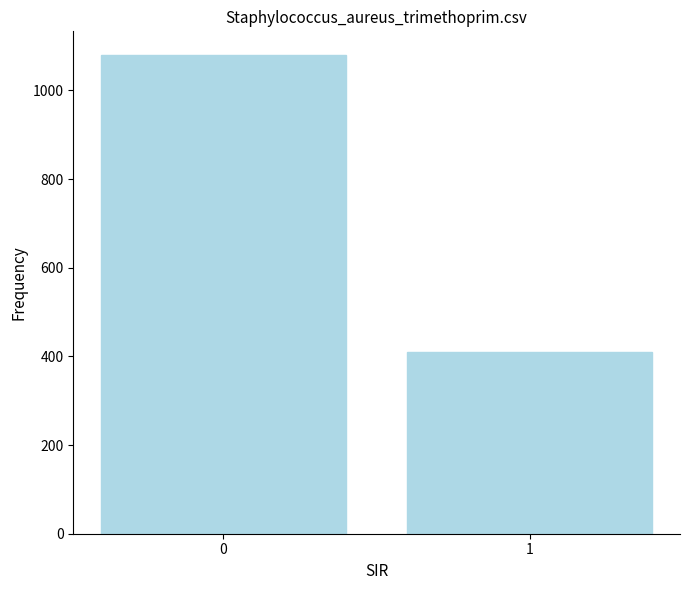

The value at 0 is 248.5. True or false?

False